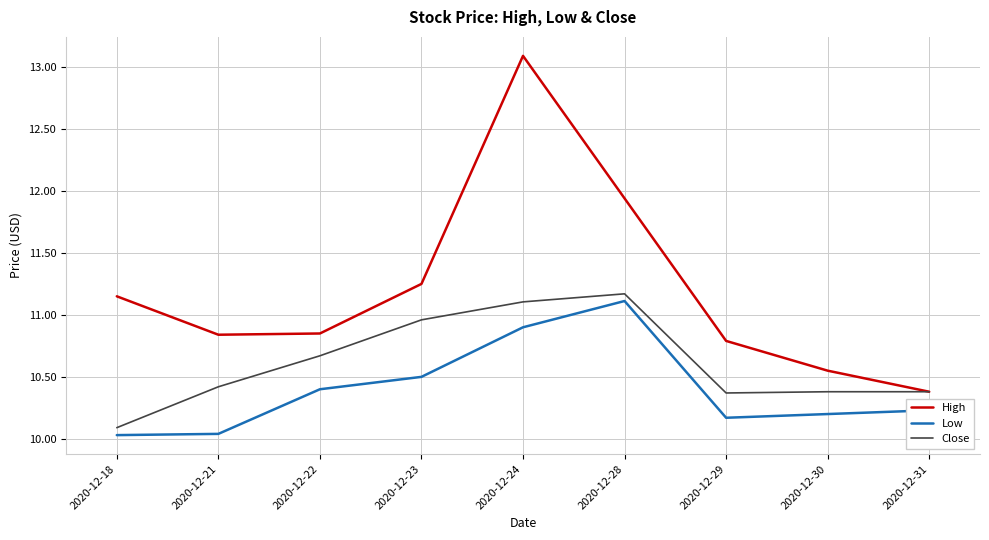

True or false: High and Low intersect in this chart.

False